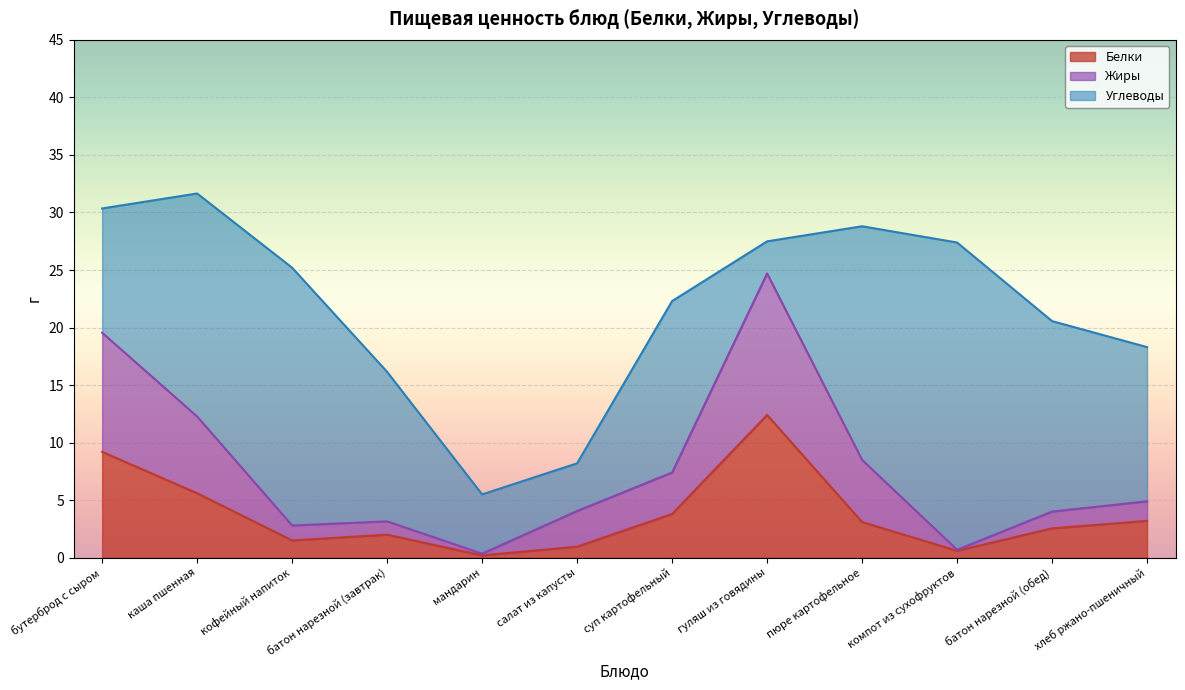

Which category has the highest value in the Белки series?

гуляш из говядины